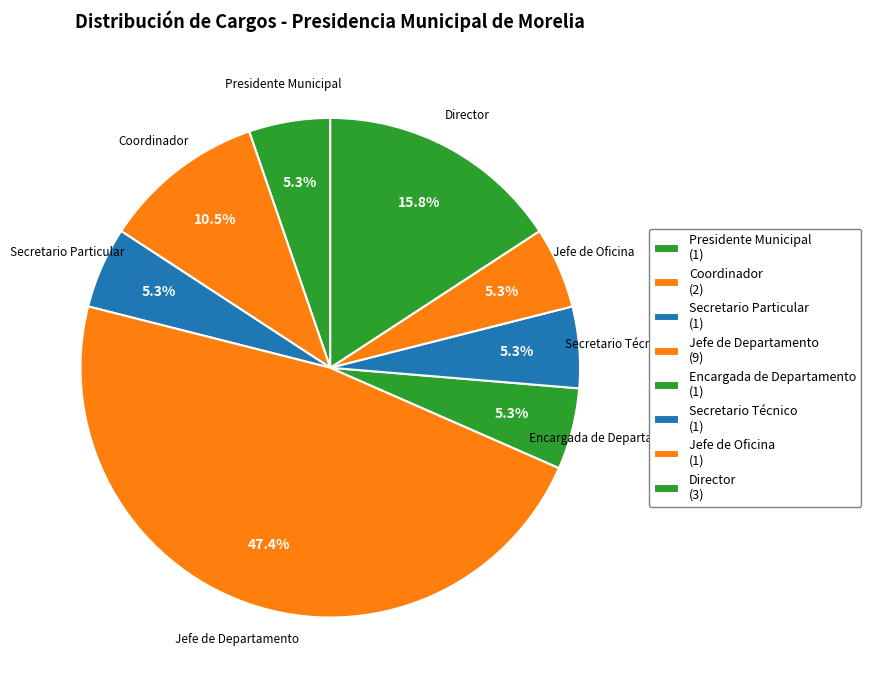

What percentage is the Jefe de Oficina slice, to the nearest percent?

5%